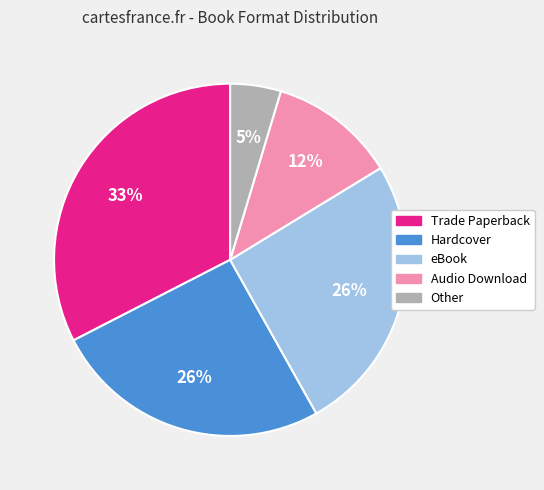

To the nearest percent, what is the difference between the Hardcover and Trade Paperback slice percentages?

7%